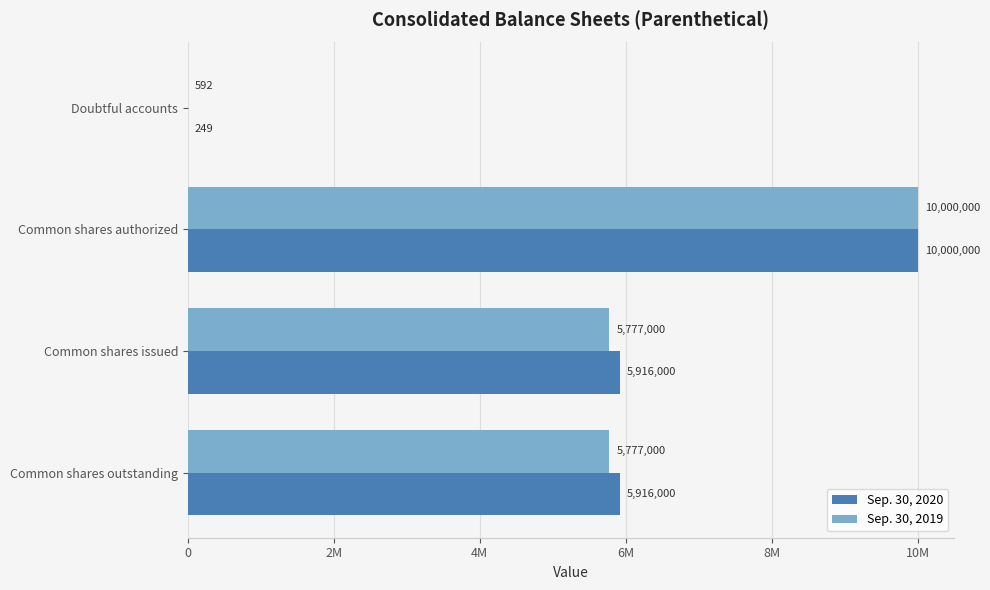

Which series has the largest range (max minus min)?

Sep. 30, 2020